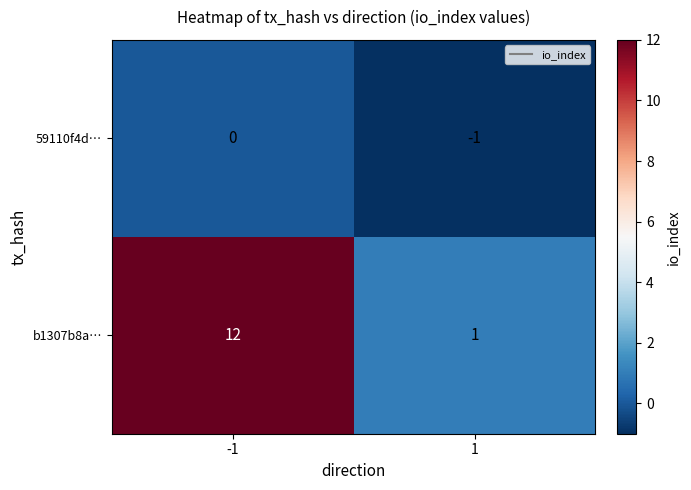

How many series are shown in this chart?

2